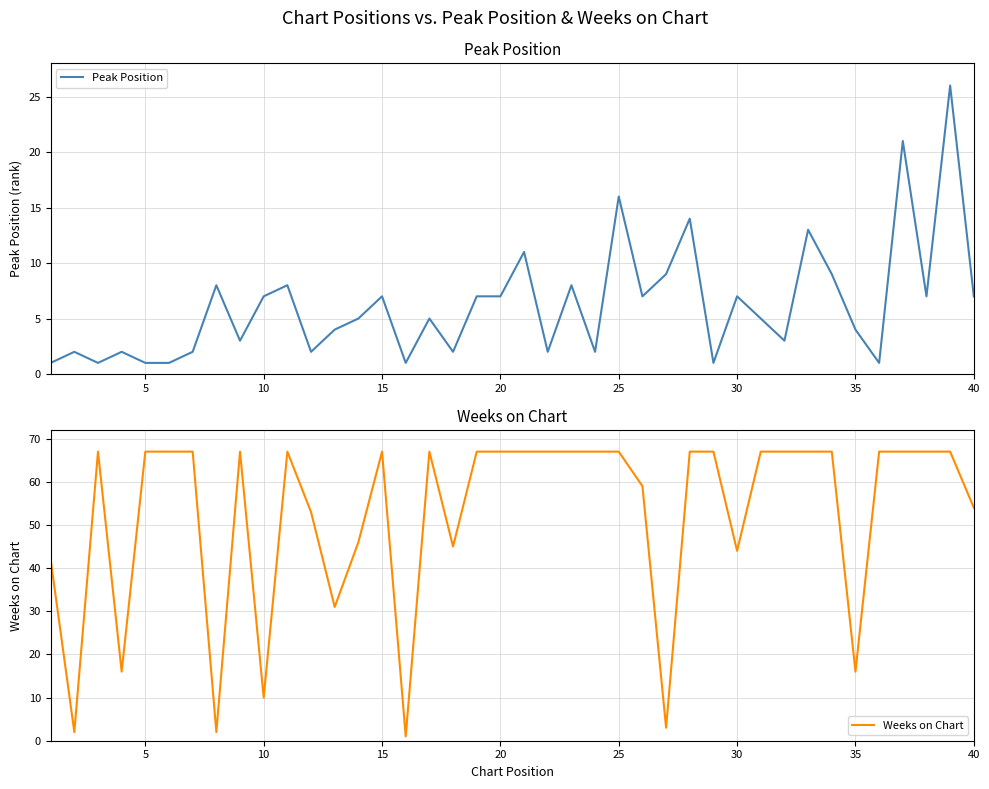

List the series in order of their peak value, highest first.

Weeks on Chart, Peak Position